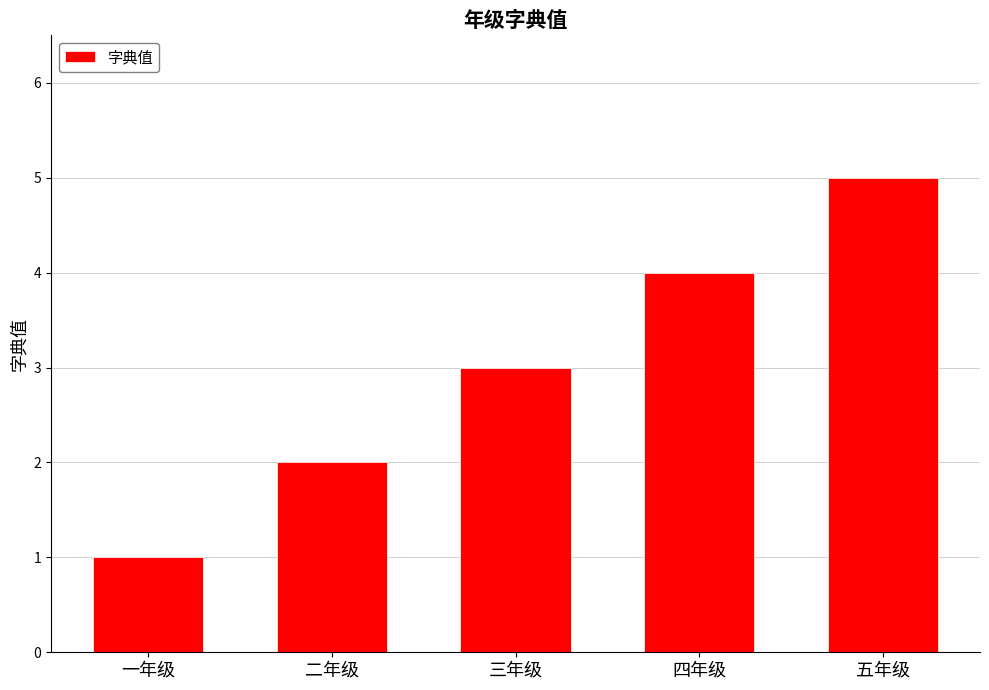

What is the sum of the values at 一年级 and 二年级?

3